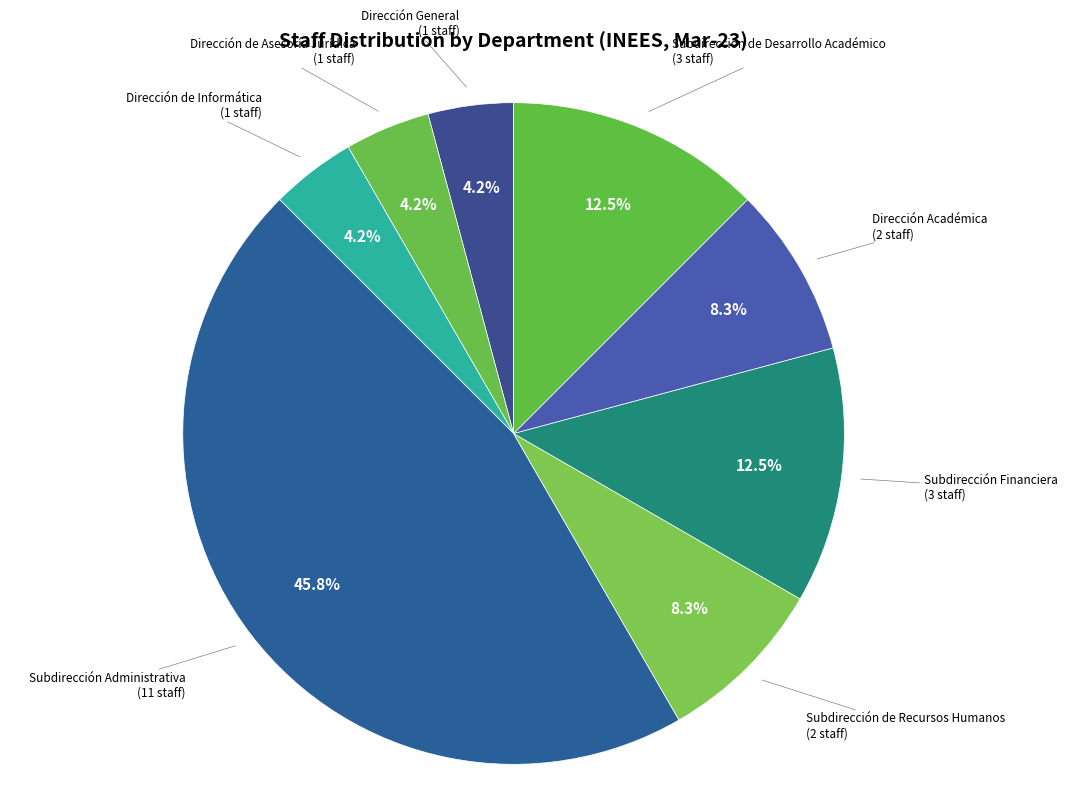

Which slice is the smallest?

Dirección General